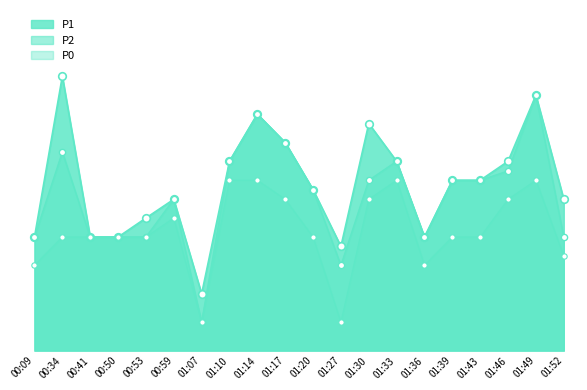

At which category is the sum across all series the highest?

01:49